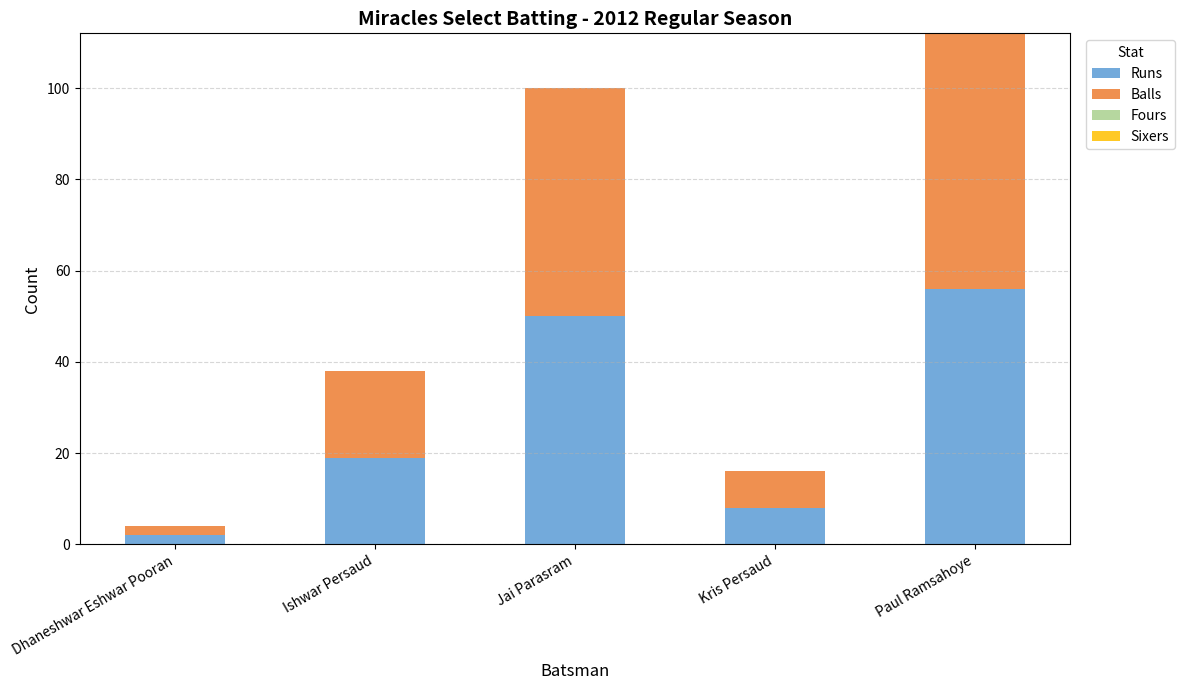

What is the maximum value for Runs?

56